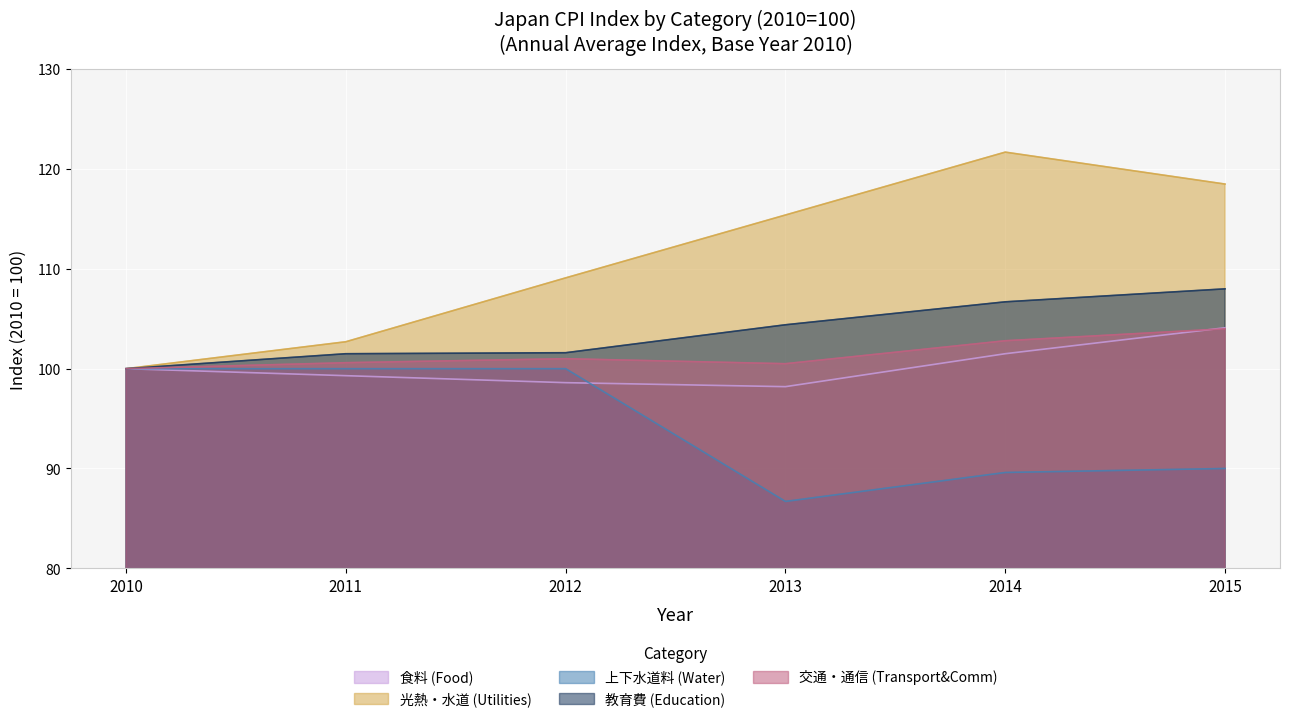

What is the total value across all series at 2015?

524.6